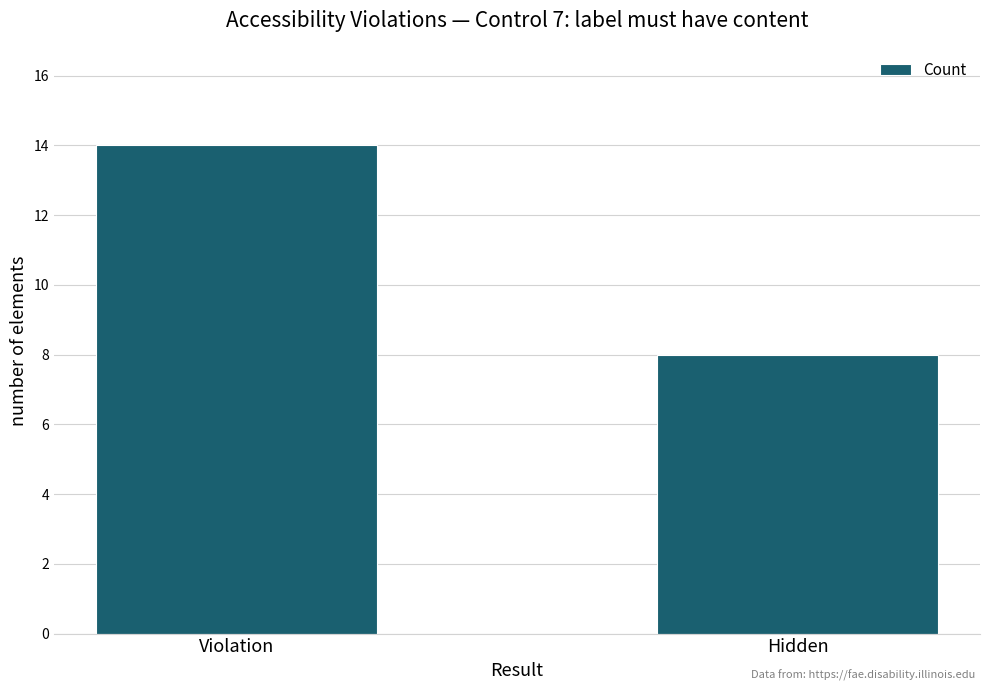

List the labels in order of value, smallest first.

Hidden, Violation